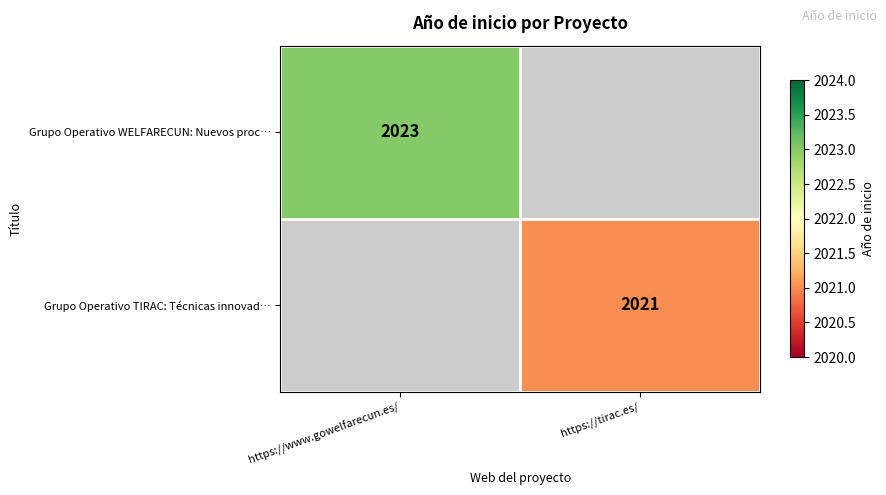

What is the greatest value displayed?

2023.0